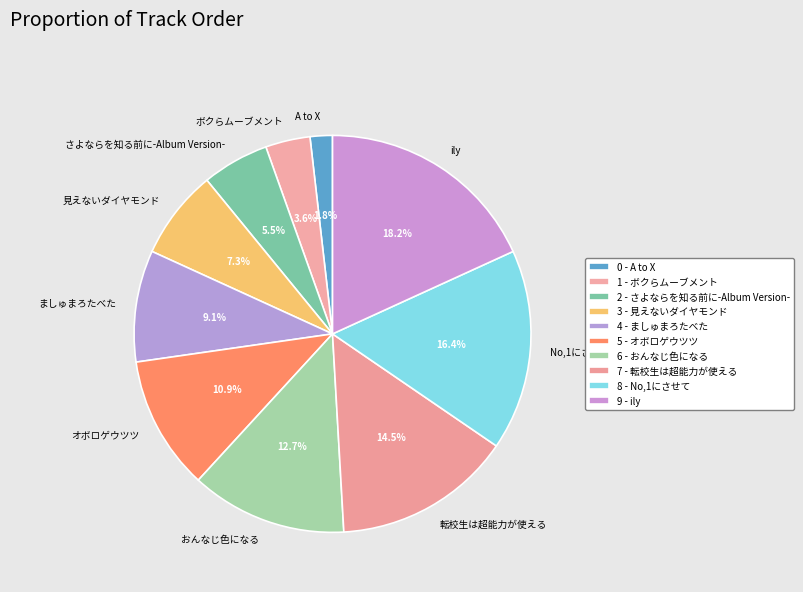

To the nearest percent, what is the difference between the largest and smallest slice percentages?

16%